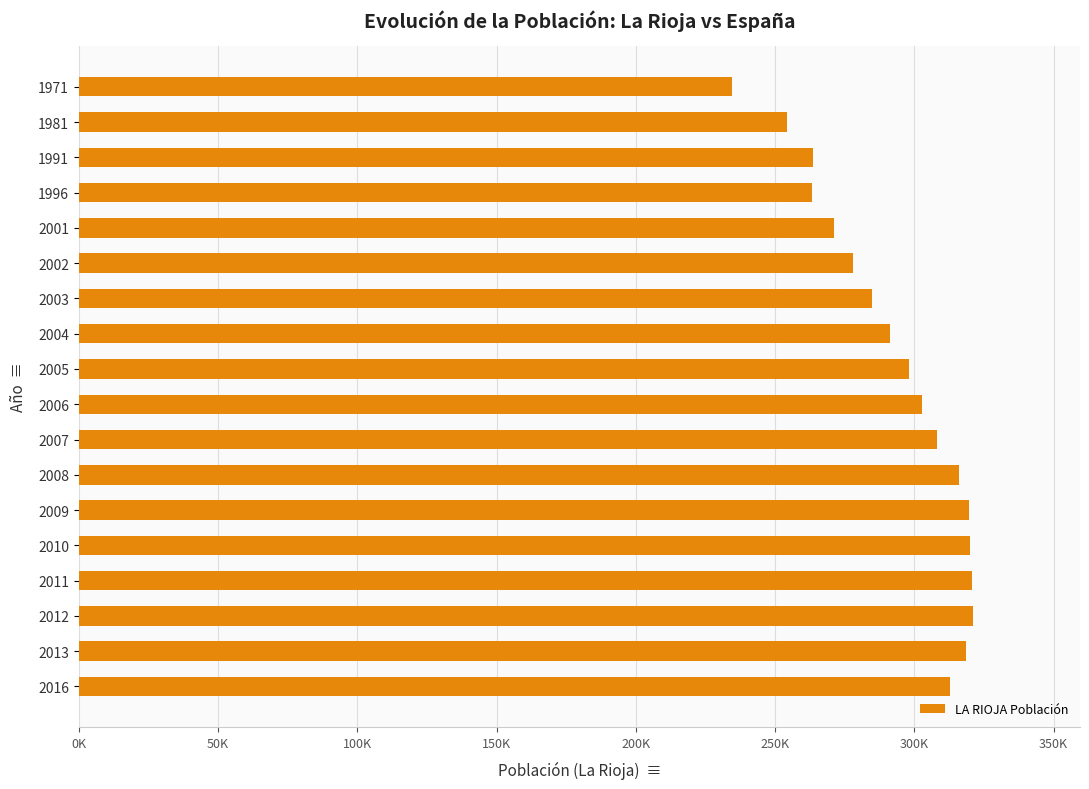

Does the chart contain any negative values?

No